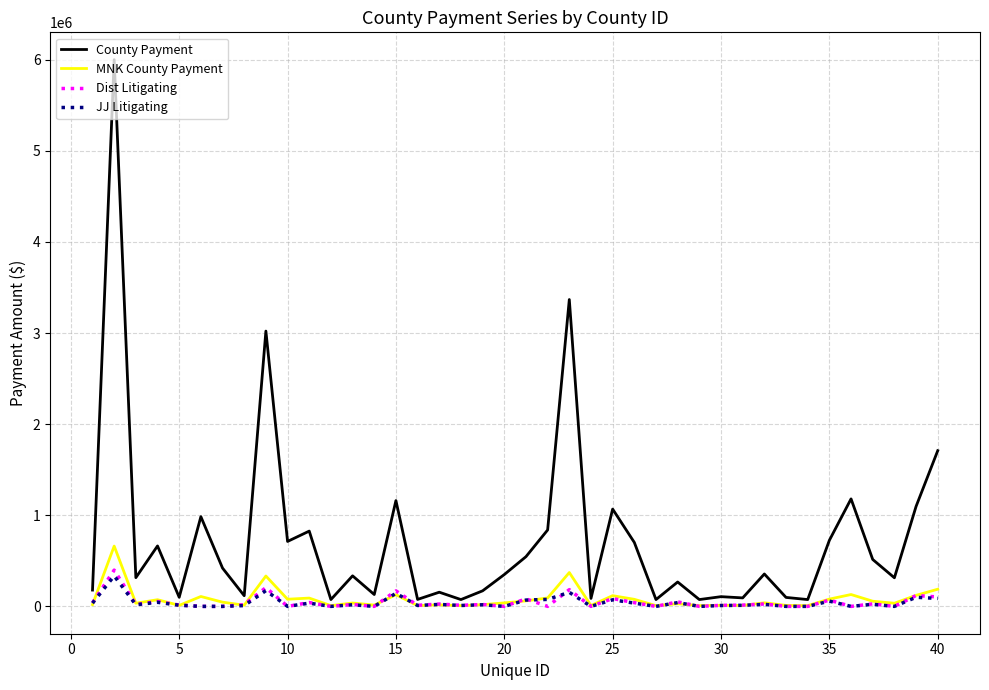

How many lines are shown in the chart?

4